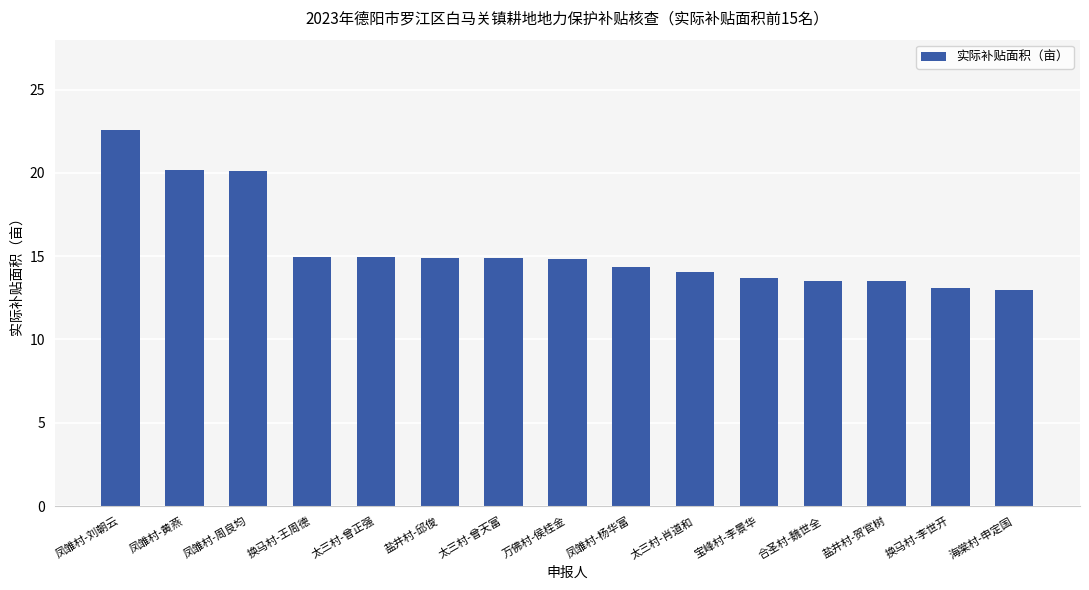

True or false: the data shows 13.5 at 盐井村-贺官树.

True